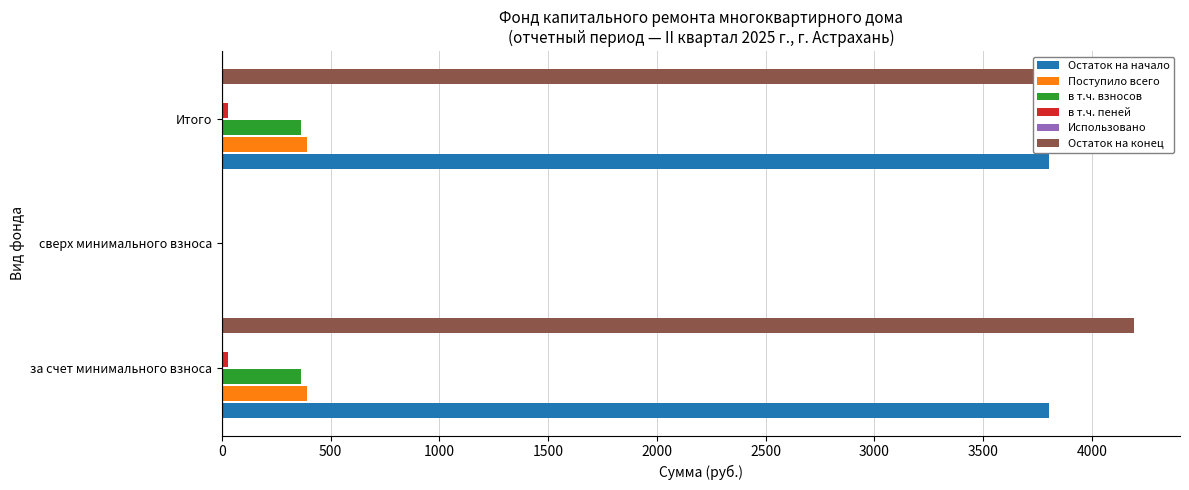

Reading left to right, what are all the values shown in this chart?

Остаток на начало: 3803.1	0.0	3803.1
Поступило всего: 392.1	0.0	392.1
в т.ч. взносов: 362.9	0.0	362.9
в т.ч. пеней: 29.2	0.0	29.2
Использовано: 0.1	0.1	0.1
Остаток на конец: 4195.2	0.0	4195.2